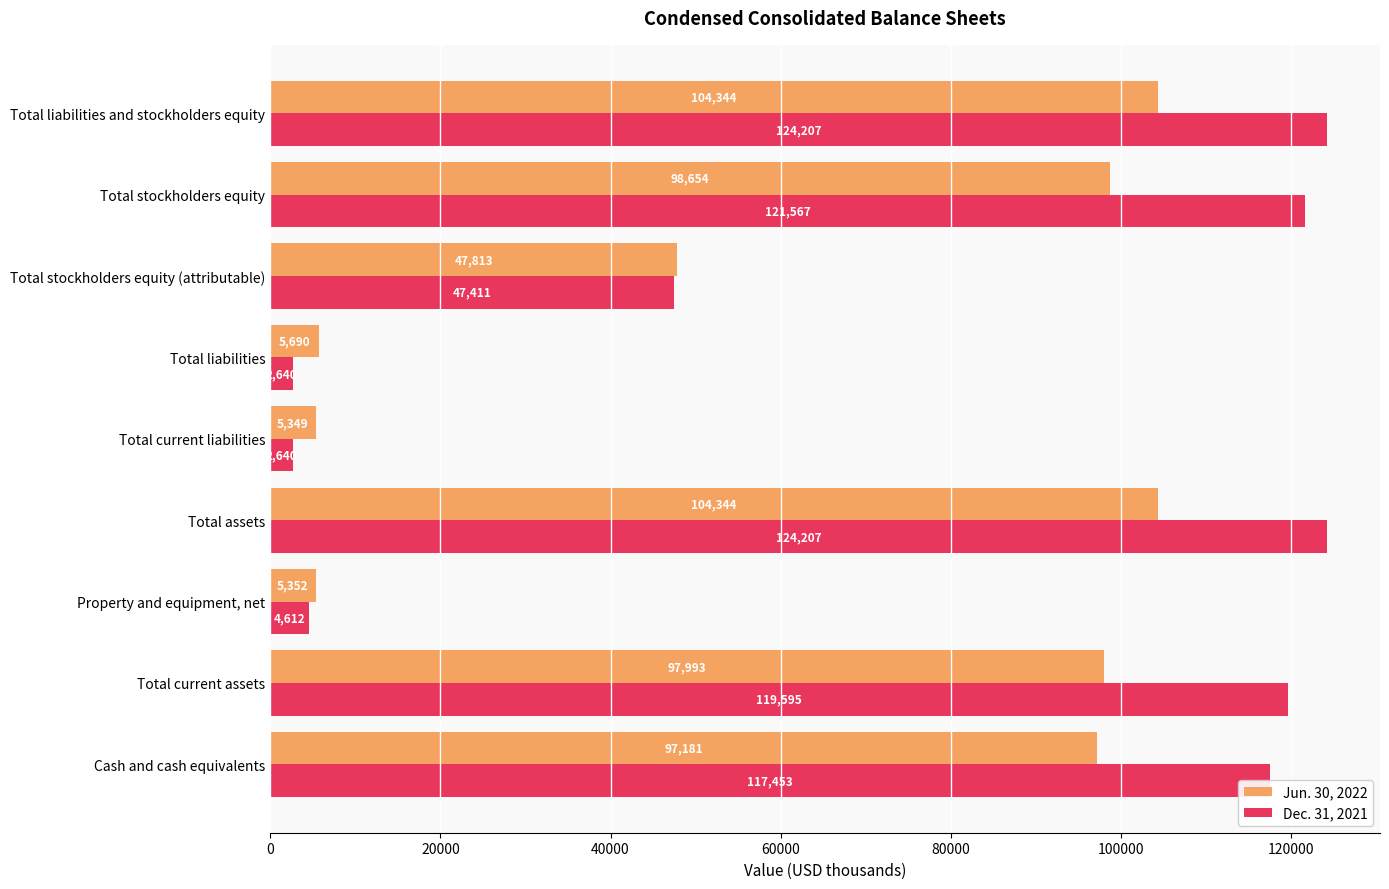

At which label is Jun. 30, 2022 closest to 54846?

Total stockholders equity (attributable)